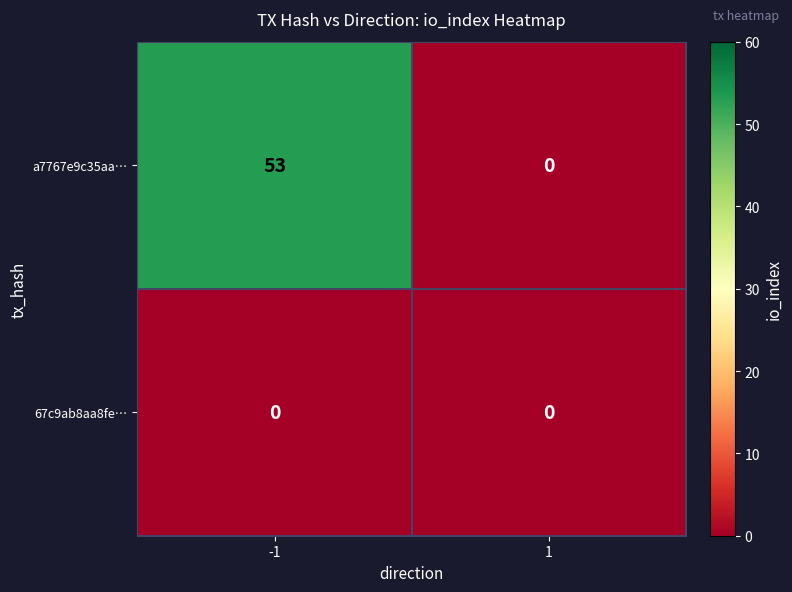

Which series has the widest spread of values?

a7767e9c35aa…